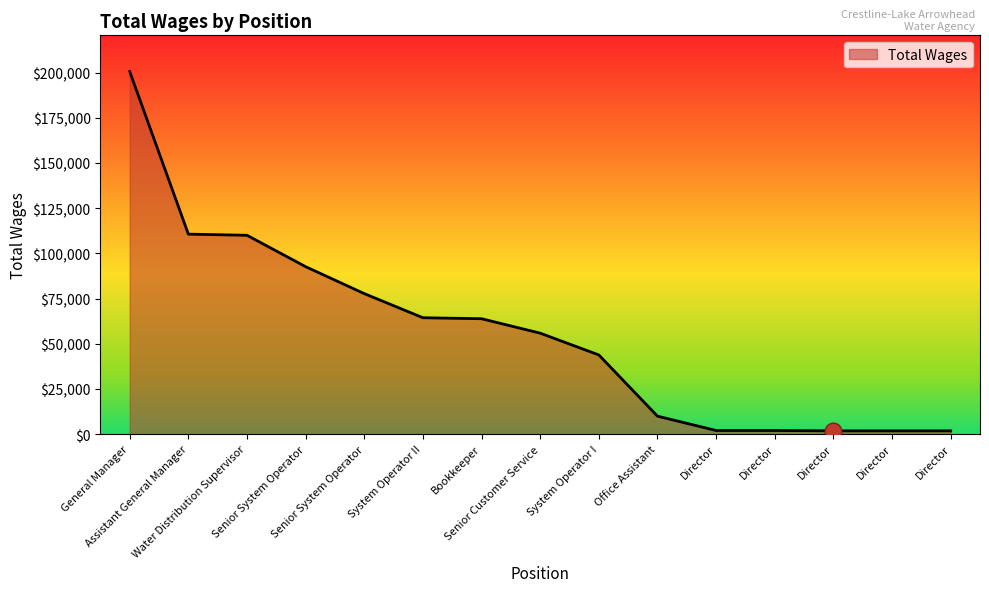

Where is the data nearest to the value 101158?

Senior System Operator